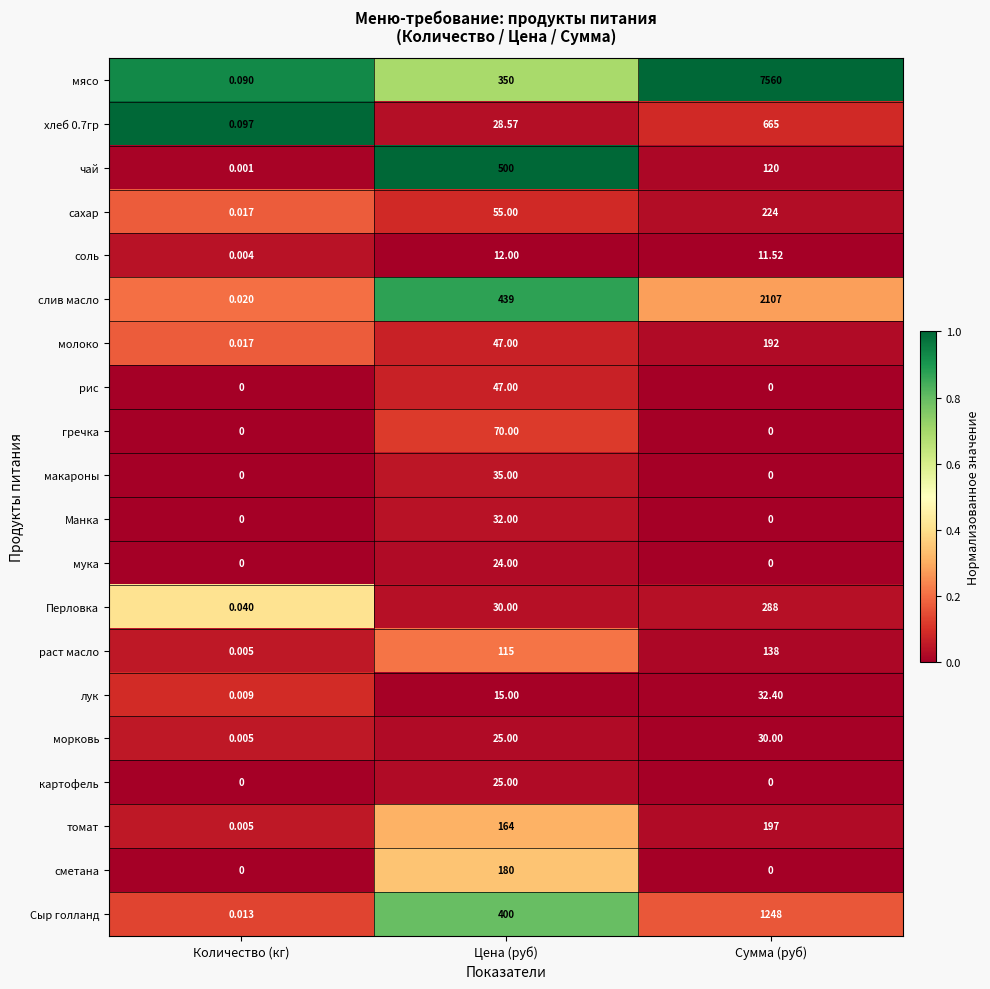

At which label does сметана reach its peak?

Цена (руб)